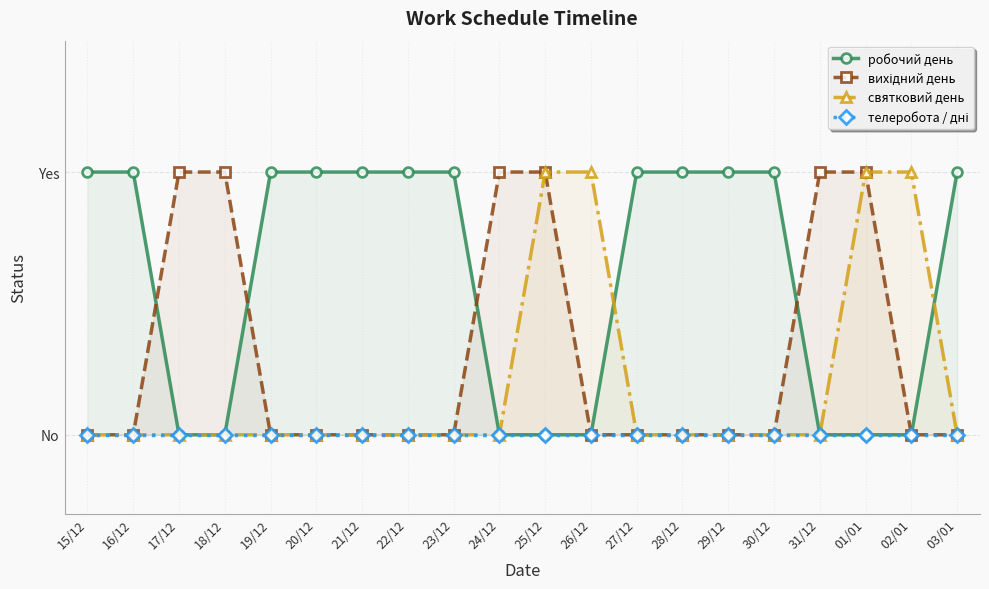

True or false: робочий день has a value of -1 at 01/01.

False